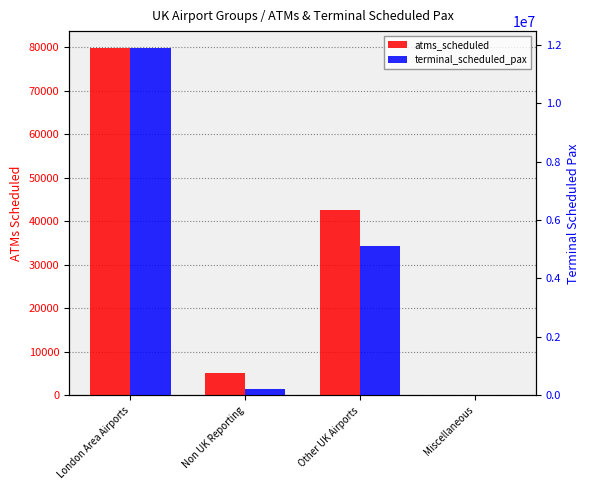

What is the label of the 1st bar from the left?

London Area Airports